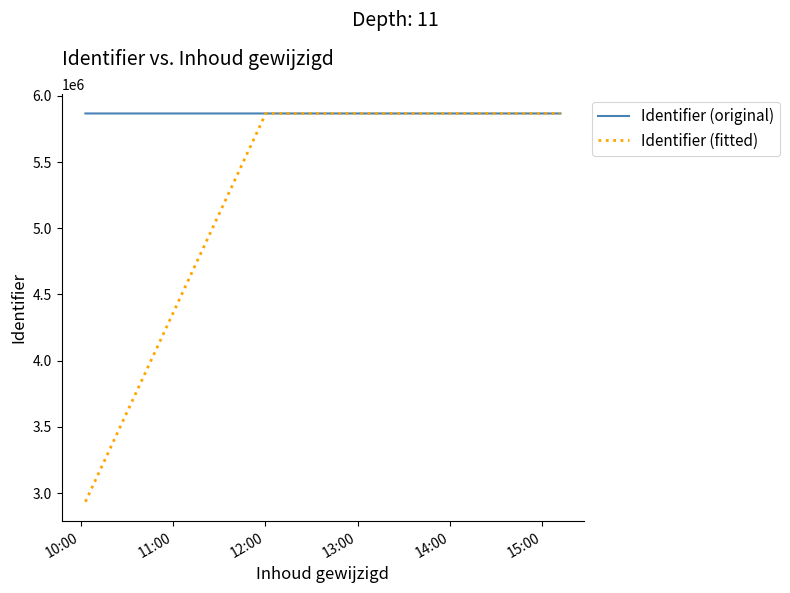

What is the minimum value for Identifier (fitted)?

2933945.5